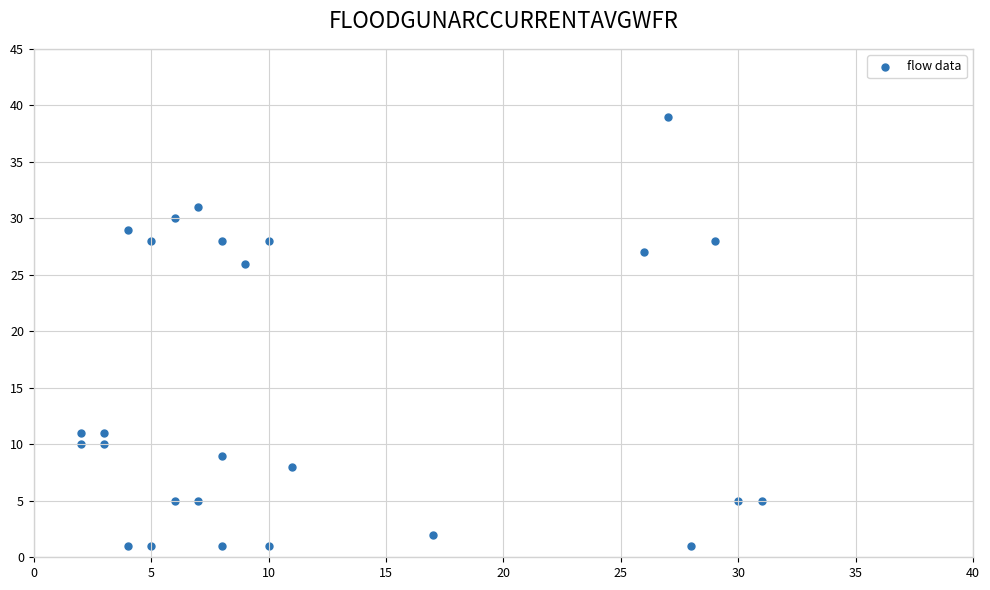

What Y value in the scatter plot is closest to 20?

26